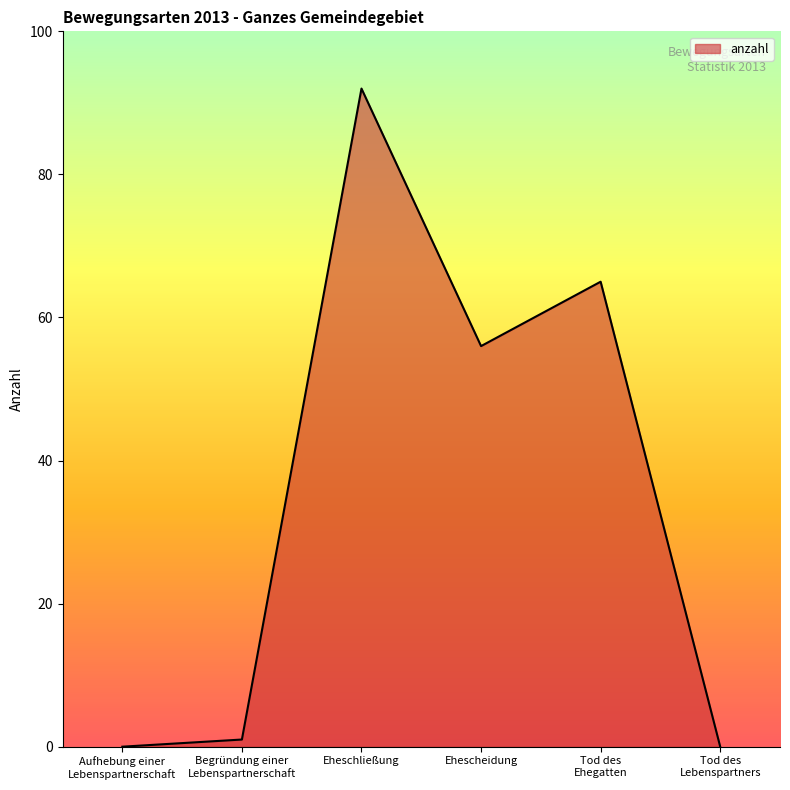

Where is the first local maximum?

Eheschließung